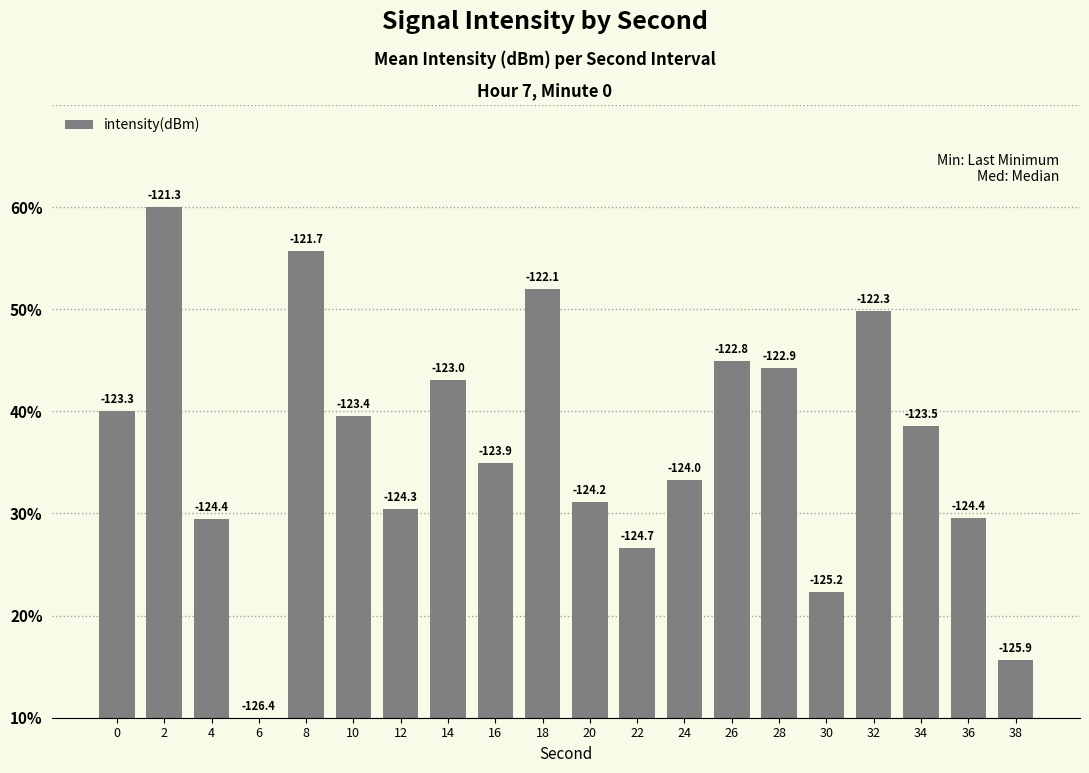

Between 10 and 6, which is larger?

10